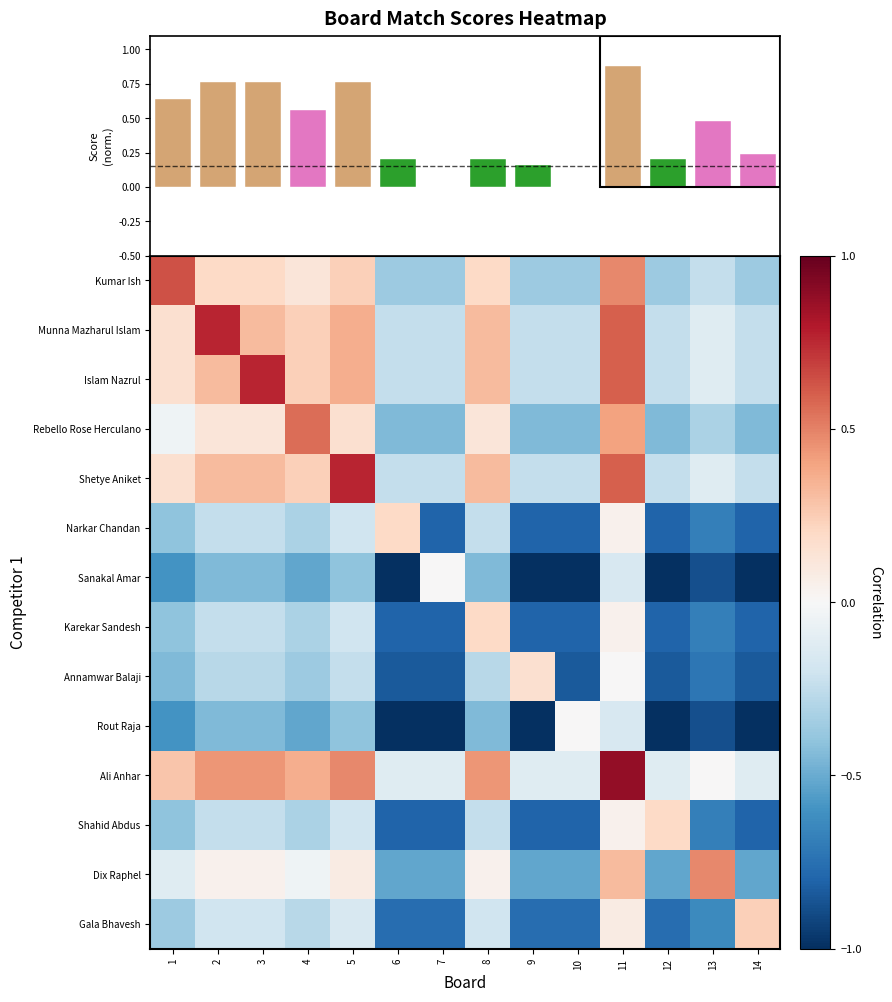

The Dix Raphel series shows -0.2 at 7. True or false?

False